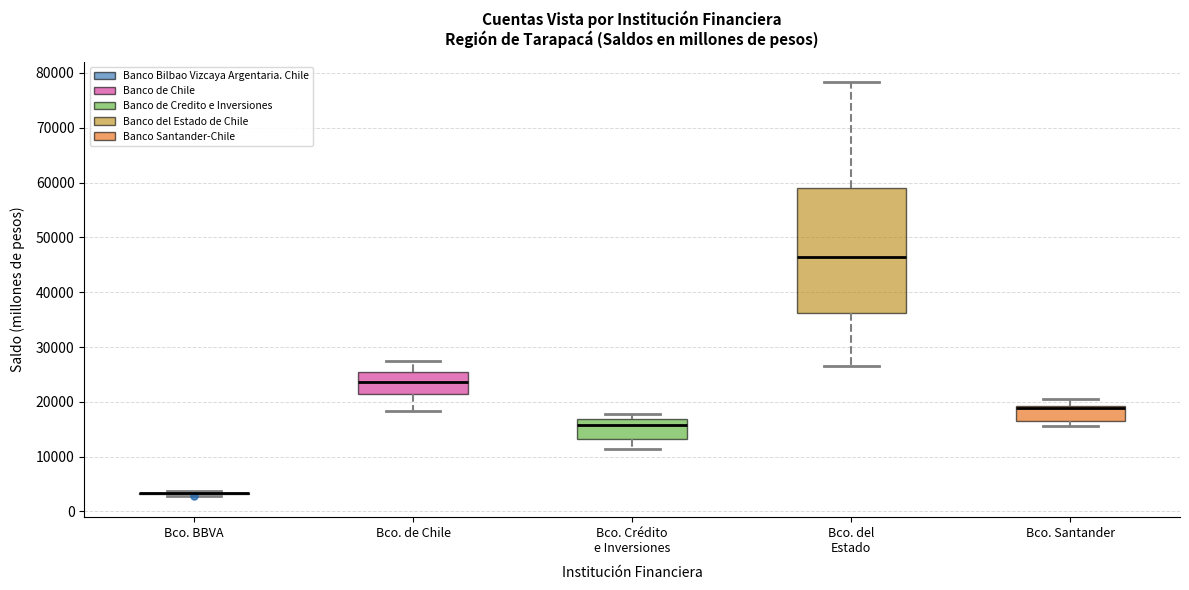

Which box is the tallest, from its lower edge to its upper edge?

Bco. del Estado